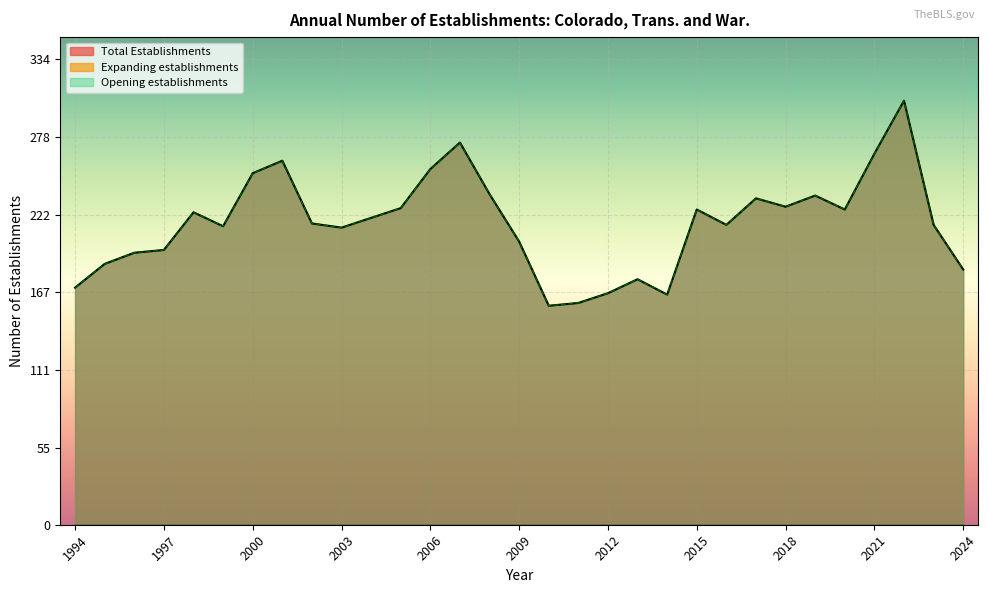

Reading right to left, what are all the values shown in this chart?

Total Establishments: 2024=183	2023=215	2022=304	2021=266	2020=226	2019=236	2018=228	2017=234	2016=215	2015=226	2014=165	2013=176	2012=166	2011=159	2010=157	2009=203	2008=237	2007=274	2006=255	2005=227	2004=220	2003=213	2002=216	2001=261	2000=252	1999=214	1998=224	1997=197	1996=195	1995=187	1994=170
Opening establishments: 2024=183	2023=215	2022=304	2021=266	2020=226	2019=236	2018=228	2017=234	2016=215	2015=226	2014=165	2013=176	2012=166	2011=159	2010=157	2009=203	2008=237	2007=274	2006=255	2005=227	2004=220	2003=213	2002=216	2001=261	2000=252	1999=214	1998=224	1997=197	1996=195	1995=187	1994=170